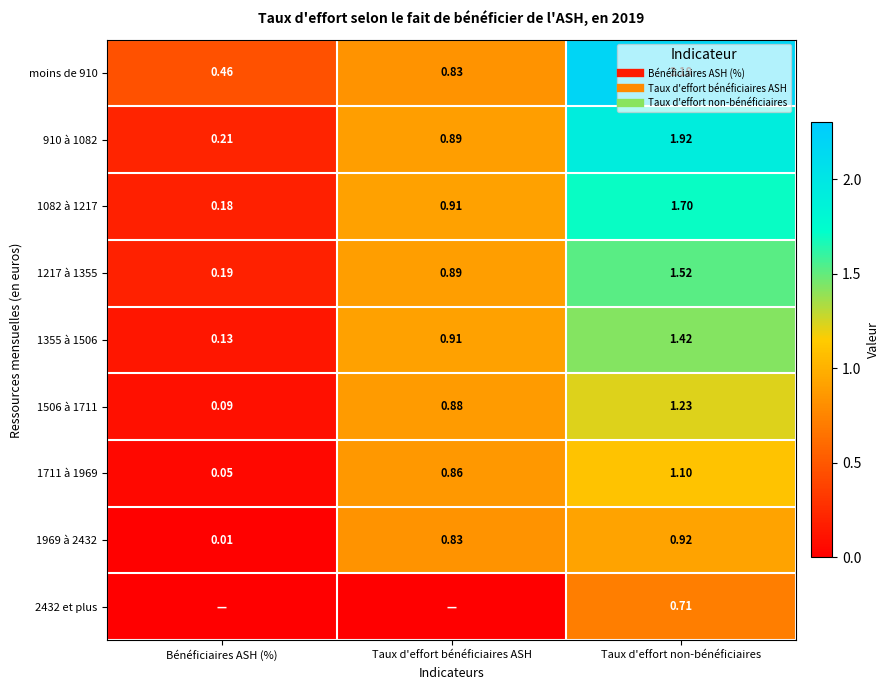

What is the difference between the 910 à 1082 values at Taux d'effort non-bénéficiaires and Bénéficiaires ASH (%)?

1.7